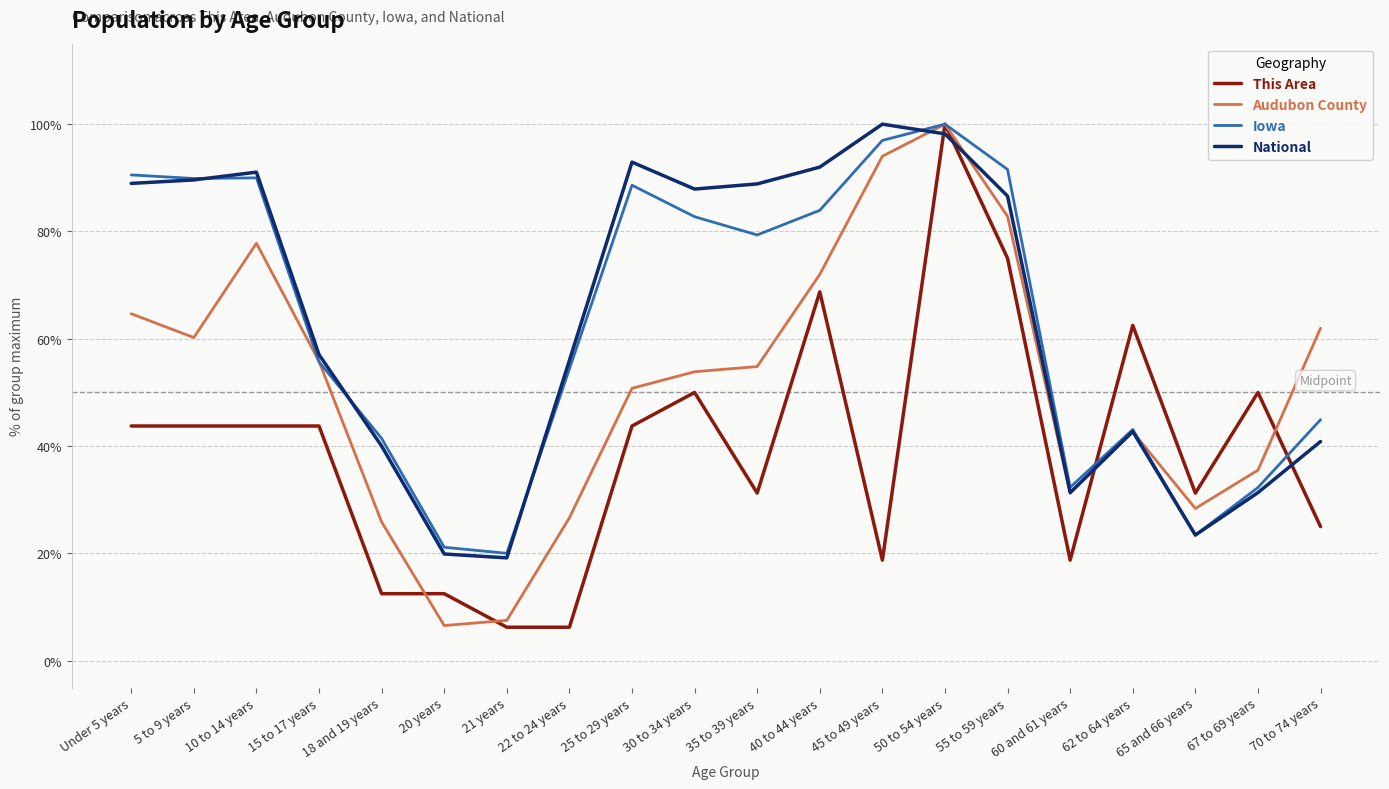

True or false: Iowa has a value of 83.9 at 40 to 44 years.

True